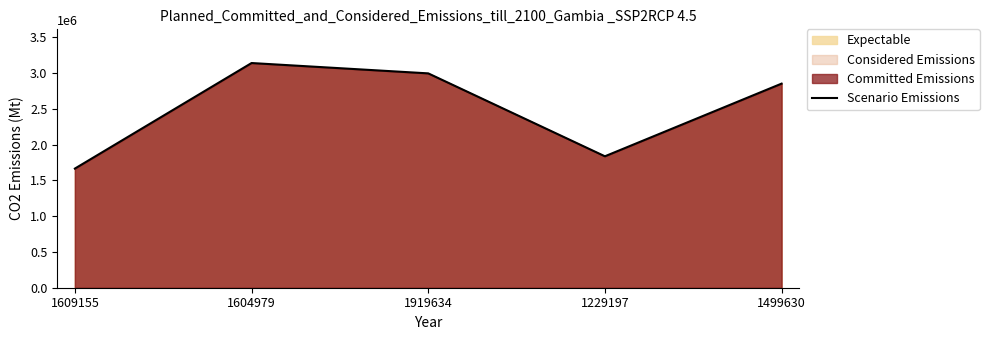

Does the chart display data point markers on the line(s)?

No